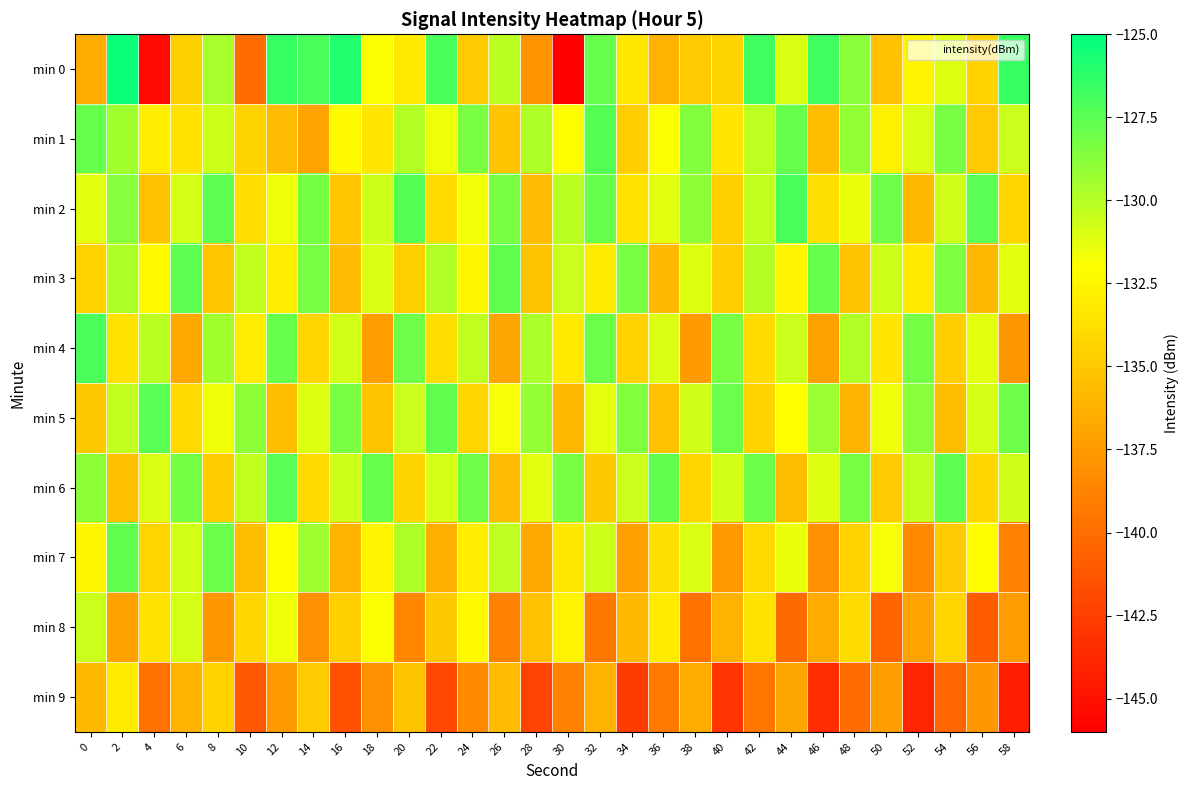

Reading right to left, transcribe all the data shown in this chart.

min 0: 58=-126.5	56=-134.5	54=-131.1	52=-132.5	50=-135.3	48=-128.8	46=-126.8	44=-131.0	42=-126.7	40=-134.4	38=-134.9	36=-136.2	34=-133.2	32=-127.8	30=-146.4	28=-137.9	26=-130.2	24=-134.9	22=-127.0	20=-133.2	18=-131.9	16=-125.9	14=-127.0	12=-126.5	10=-140.1	8=-129.7	6=-134.5	4=-145.4	2=-125.4	0=-136.6
min 1: 58=-130.5	56=-134.9	54=-128.3	52=-131.0	50=-132.8	48=-129.1	46=-135.6	44=-127.8	42=-130.2	40=-133.4	38=-128.6	36=-131.9	34=-134.7	32=-127.3	30=-132.1	28=-129.8	26=-135.2	24=-128.4	22=-131.5	20=-130.0	18=-133.4	16=-132.3	14=-137.0	12=-135.7	10=-134.4	8=-130.6	6=-133.6	4=-132.9	2=-129.5	0=-127.8
min 2: 58=-134.2	56=-127.5	54=-130.7	52=-135.8	50=-128.1	48=-131.4	46=-133.7	44=-127.0	42=-130.3	40=-134.6	38=-128.9	36=-131.2	34=-133.5	32=-127.8	30=-130.1	28=-135.7	26=-128.4	24=-131.7	22=-134.0	20=-127.3	18=-130.6	16=-135.1	14=-128.2	12=-131.5	10=-133.8	8=-127.6	6=-130.9	4=-135.4	2=-128.7	0=-131.2
min 3: 58=-131.2	56=-135.9	54=-128.5	52=-133.2	50=-130.6	48=-135.3	46=-127.8	44=-132.5	42=-130.0	40=-134.7	38=-131.1	36=-135.8	34=-128.4	32=-133.1	30=-130.5	28=-135.2	26=-127.7	24=-132.4	22=-129.9	20=-134.6	18=-131.0	16=-135.7	14=-128.3	12=-133.0	10=-130.4	8=-135.1	6=-127.6	4=-132.3	2=-129.8	0=-134.5
min 4: 58=-137.7	56=-131.2	54=-134.7	52=-128.2	50=-133.4	48=-129.9	46=-137.1	44=-130.5	42=-134.0	40=-128.3	38=-137.5	36=-131.0	34=-134.5	32=-128.0	30=-133.2	28=-129.7	26=-136.9	24=-130.3	22=-133.8	20=-128.1	18=-137.3	16=-130.8	14=-134.3	12=-127.8	10=-133.0	8=-129.5	6=-136.7	4=-130.1	2=-133.6	0=-127.1
min 5: 58=-128.1	56=-130.9	54=-135.6	52=-128.8	50=-131.5	48=-136.0	46=-129.3	44=-132.0	42=-134.5	40=-127.9	38=-130.7	36=-135.4	34=-128.6	32=-131.3	30=-135.8	28=-129.1	26=-131.8	24=-134.3	22=-127.7	20=-130.5	18=-135.2	16=-128.4	14=-131.1	12=-135.6	10=-128.9	8=-131.6	6=-134.1	4=-127.5	2=-130.3	0=-135.0
min 6: 58=-130.7	56=-134.2	54=-127.6	52=-130.4	50=-134.9	48=-128.3	46=-131.1	44=-135.6	42=-128.0	40=-130.8	38=-134.3	36=-127.7	34=-130.5	32=-135.0	30=-128.4	28=-131.2	26=-135.7	24=-128.1	22=-130.9	20=-134.4	18=-127.8	16=-130.6	14=-134.1	12=-127.5	10=-130.3	8=-134.8	6=-128.2	4=-131.0	2=-135.5	0=-128.9
min 7: 58=-138.8	56=-132.2	54=-134.9	52=-138.4	50=-131.8	48=-134.5	46=-138.0	44=-131.4	42=-134.1	40=-137.6	38=-131.0	36=-133.7	34=-137.2	32=-130.6	30=-133.3	28=-136.8	26=-130.2	24=-132.9	22=-136.4	20=-129.8	18=-132.5	16=-136.0	14=-129.4	12=-132.1	10=-135.6	8=-128.0	6=-130.8	4=-134.3	2=-127.7	0=-132.4
min 8: 58=-137.4	56=-140.9	54=-134.3	52=-137.0	50=-140.5	48=-133.9	46=-136.6	44=-140.1	42=-133.5	40=-136.2	38=-139.7	36=-133.1	34=-135.8	32=-139.3	30=-132.7	28=-135.4	26=-138.9	24=-132.3	22=-135.0	20=-138.5	18=-131.9	16=-134.6	14=-138.1	12=-131.5	10=-134.2	8=-137.7	6=-130.9	4=-133.6	2=-137.1	0=-130.5
min 9: 58=-144.3	56=-137.7	54=-140.4	52=-143.9	50=-137.3	48=-140.0	46=-143.5	44=-136.9	42=-139.6	40=-143.1	38=-136.5	36=-139.2	34=-142.7	32=-136.1	30=-138.8	28=-142.3	26=-135.7	24=-138.4	22=-141.9	20=-135.3	18=-138.0	16=-141.5	14=-134.9	12=-137.6	10=-141.1	8=-134.5	6=-136.2	4=-139.7	2=-133.1	0=-135.8